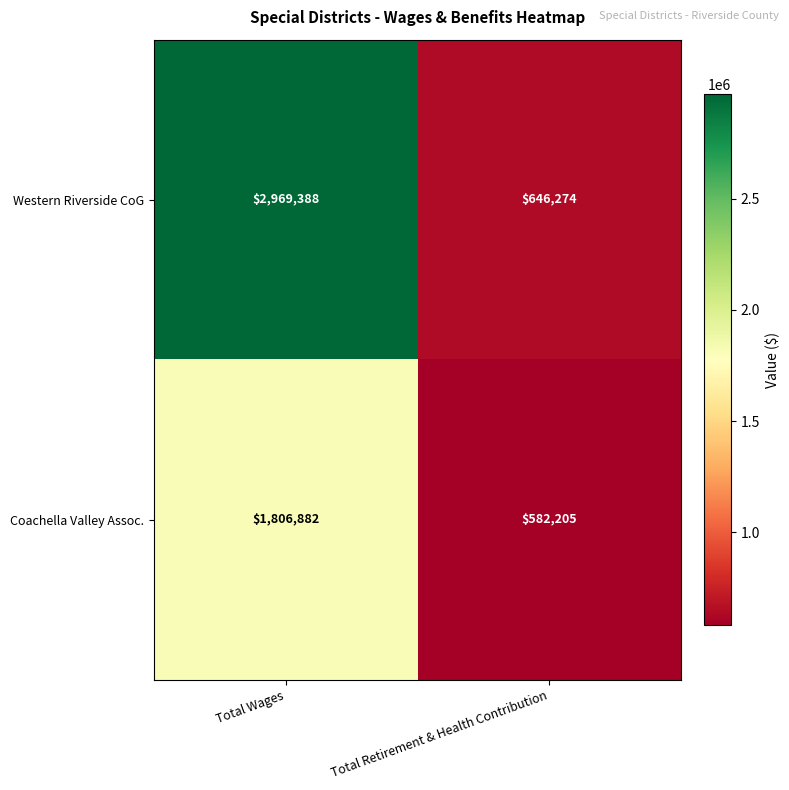

At how many categories does at least one series exceed 2779922?

1